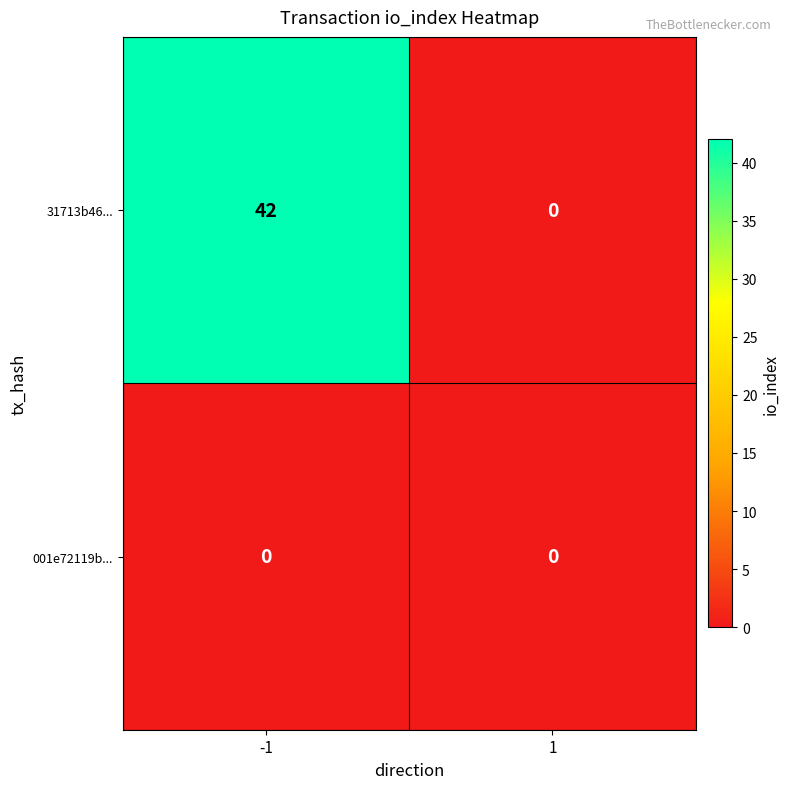

True or false: 001e72119b... has a value of 0 at 1.

True